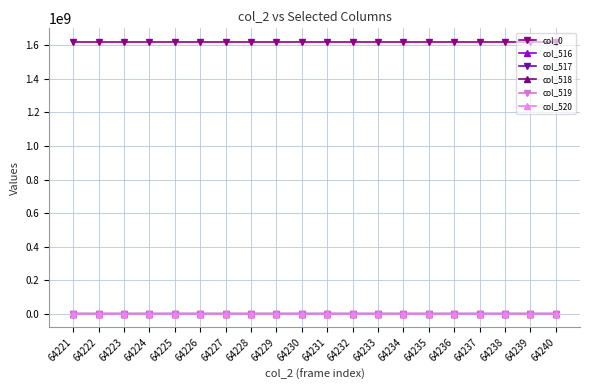

What is the spread (max minus min) of values at 64227?

1620896493.8